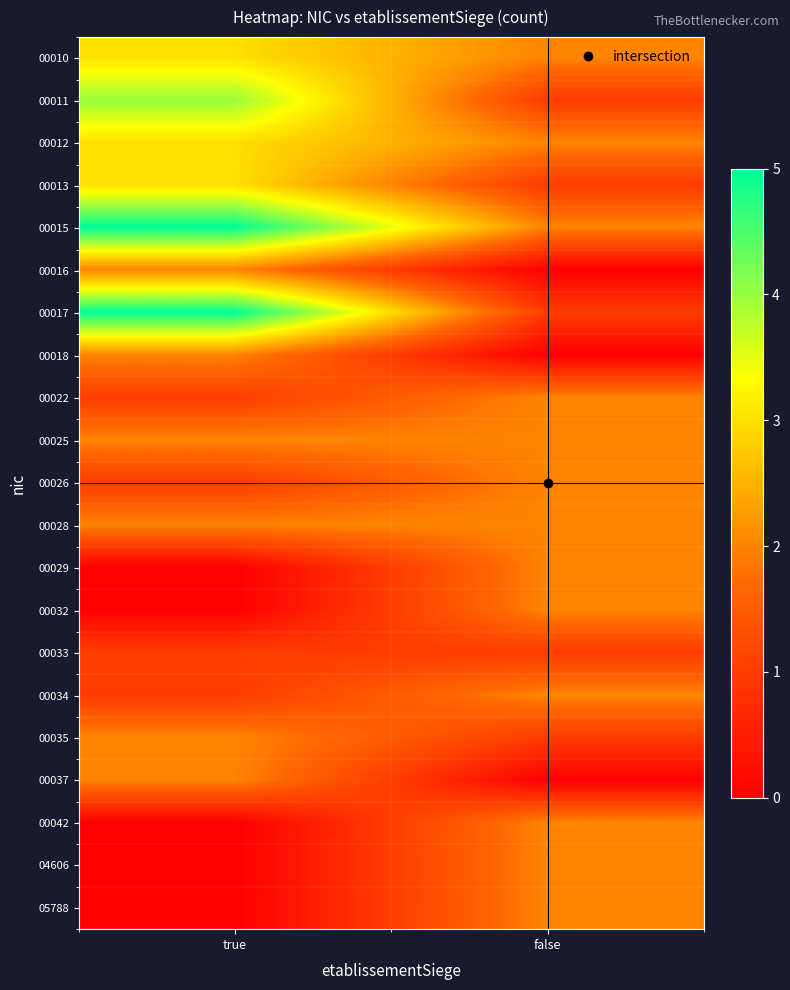

At true, list the series in order from largest to smallest.

00015, 00017, 00011, 00010, 00012, 00013, 00016, 00018, 00025, 00028, 00035, 00037, 00022, 00026, 00033, 00034, 00029, 00032, 00042, 04606, 05788